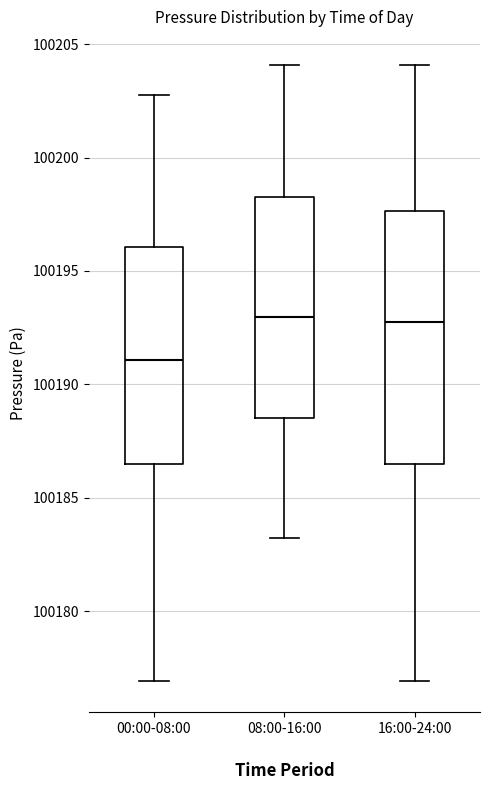

Reading left to right, transcribe this box plot: for each box, give where its median line is, the range the box spans, and where its two whiskers end, as read against the y-axis. The values are not printed on the chart, so give them approximately, as read against the axis.

00:00-08:00: median 100191.0, box 100186.5 to 100196.0, whiskers 100177.0 to 100203.0
08:00-16:00: median 100193.0, box 100188.5 to 100198.0, whiskers 100183.0 to 100204.0
16:00-24:00: median 100192.5, box 100186.5 to 100197.5, whiskers 100177.0 to 100204.0